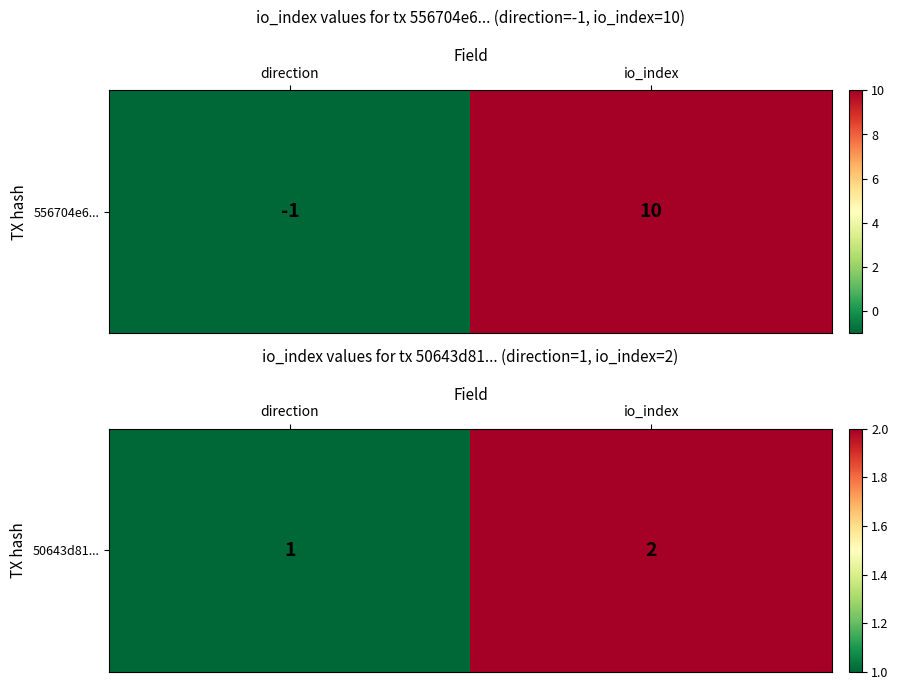

The value at io_index is 2. True or false?

True